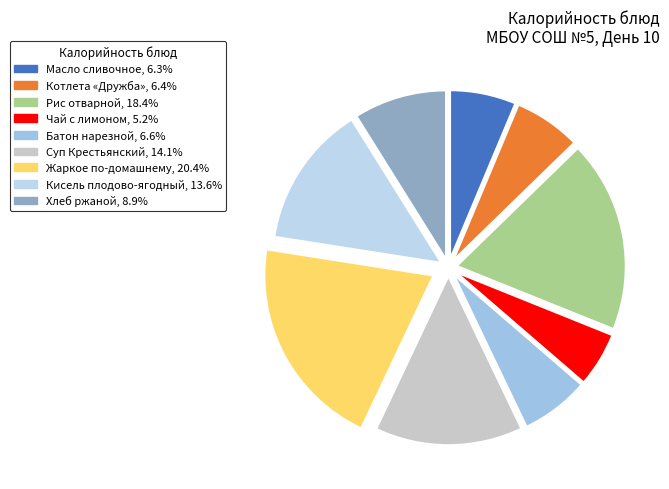

What portion of the pie excludes Суп Крестьянский?

85.9%